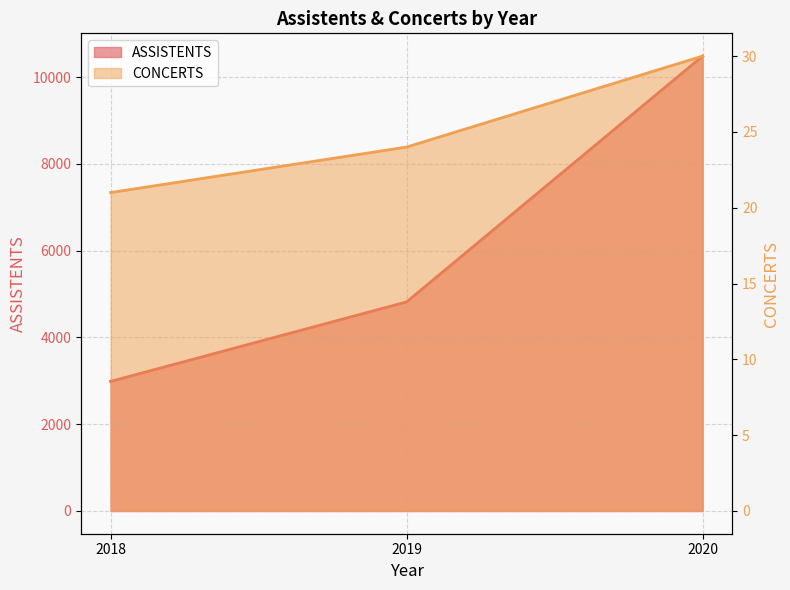

Between 2019 and 2020, which series saw the biggest shift?

ASSISTENTS